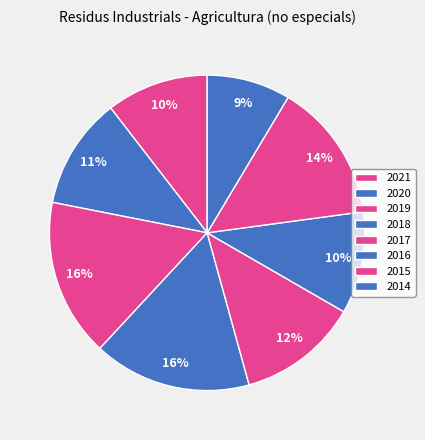

To the nearest percent, what is the average slice percentage?

12%